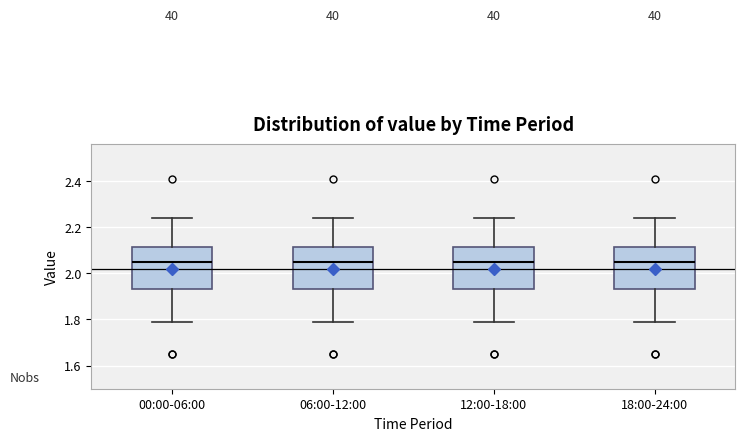

Reading left to right, transcribe this box plot: for each box, give where its median line is, the range the box spans, and where its two whiskers end, as read against the y-axis. The values are not printed on the chart, so give them approximately, as read against the axis.

00:00-06:00: median 2.06, box 1.94 to 2.12, whiskers 1.80 to 2.24
06:00-12:00: median 2.06, box 1.94 to 2.12, whiskers 1.80 to 2.24
12:00-18:00: median 2.06, box 1.94 to 2.12, whiskers 1.80 to 2.24
18:00-24:00: median 2.06, box 1.94 to 2.12, whiskers 1.80 to 2.24